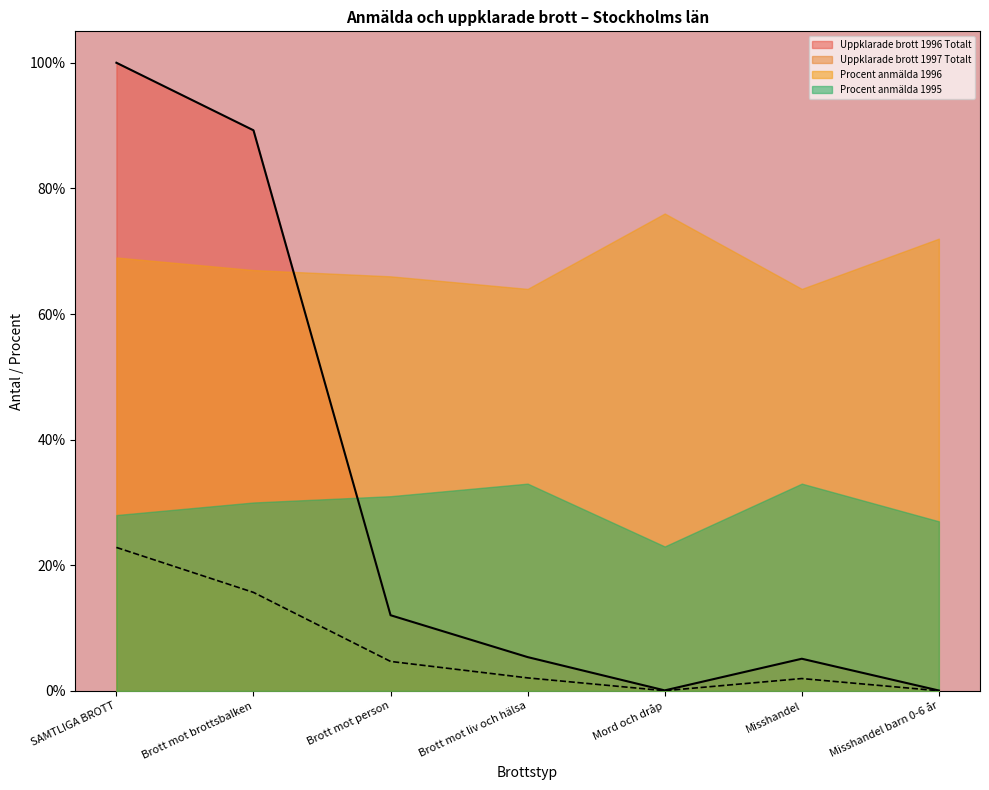

Which series has the widest spread of values?

Uppklarade brott 1996 Totalt